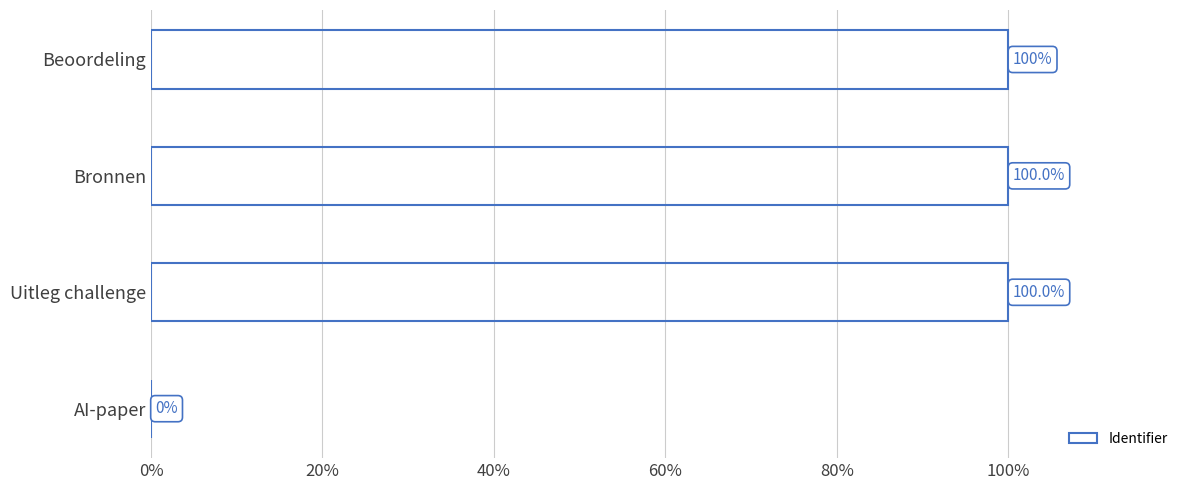

Is it true that the value at AI-paper is -58.8?

False